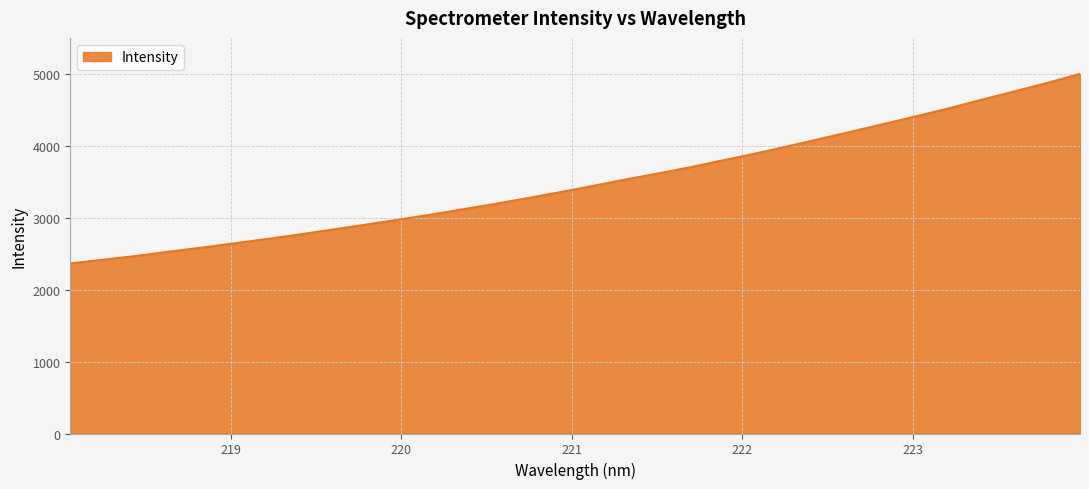

What is the maximum value shown in the chart?

5005.8